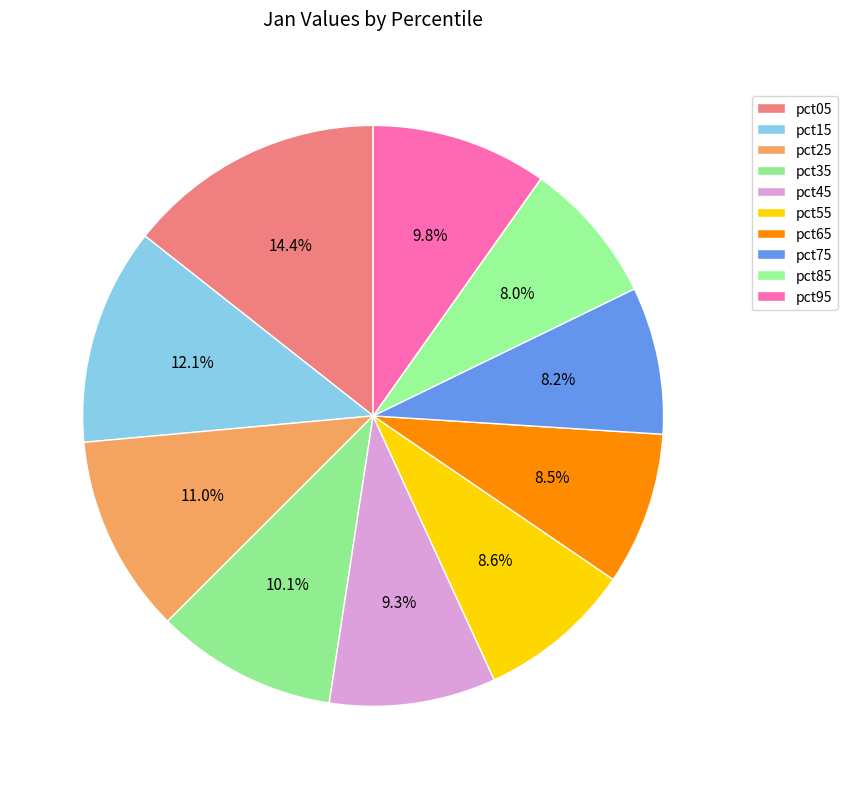

To the nearest percent, what percentage of the pie is pct95?

10%